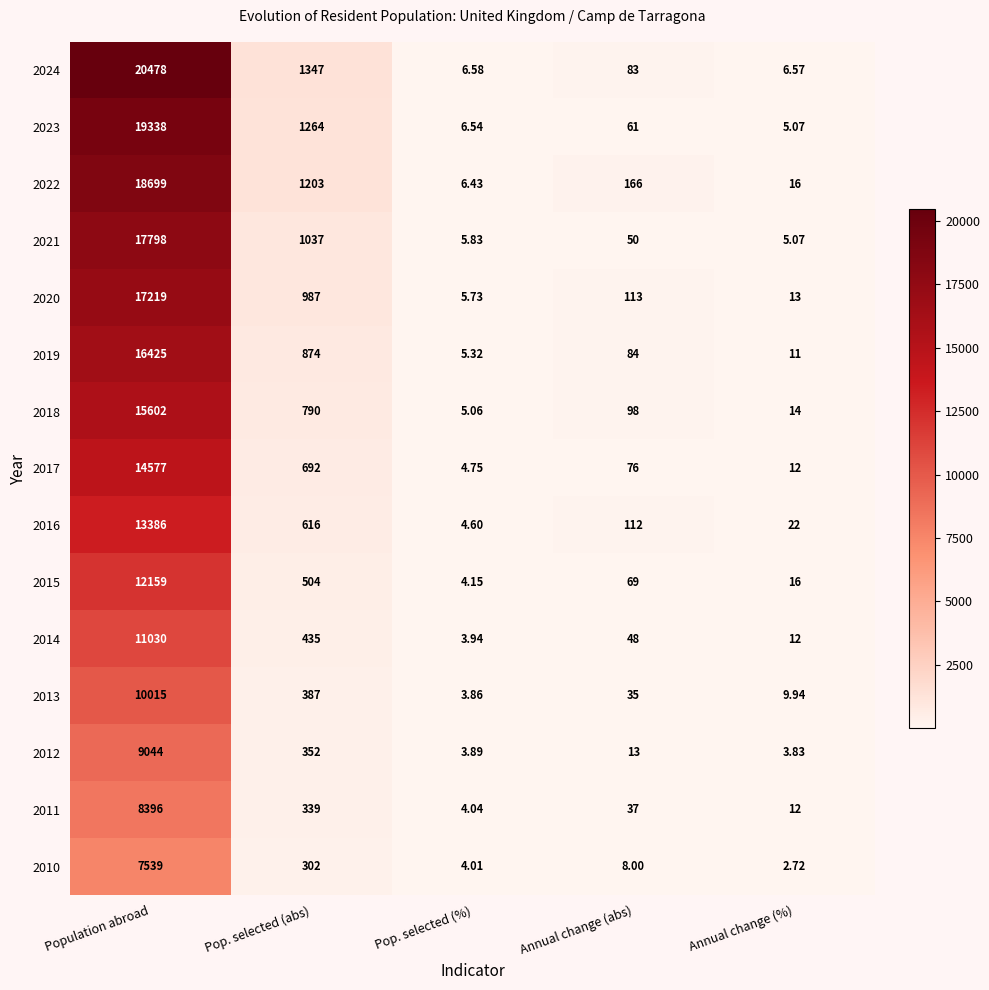

Which category has the lowest value across all series?

Annual change (%)